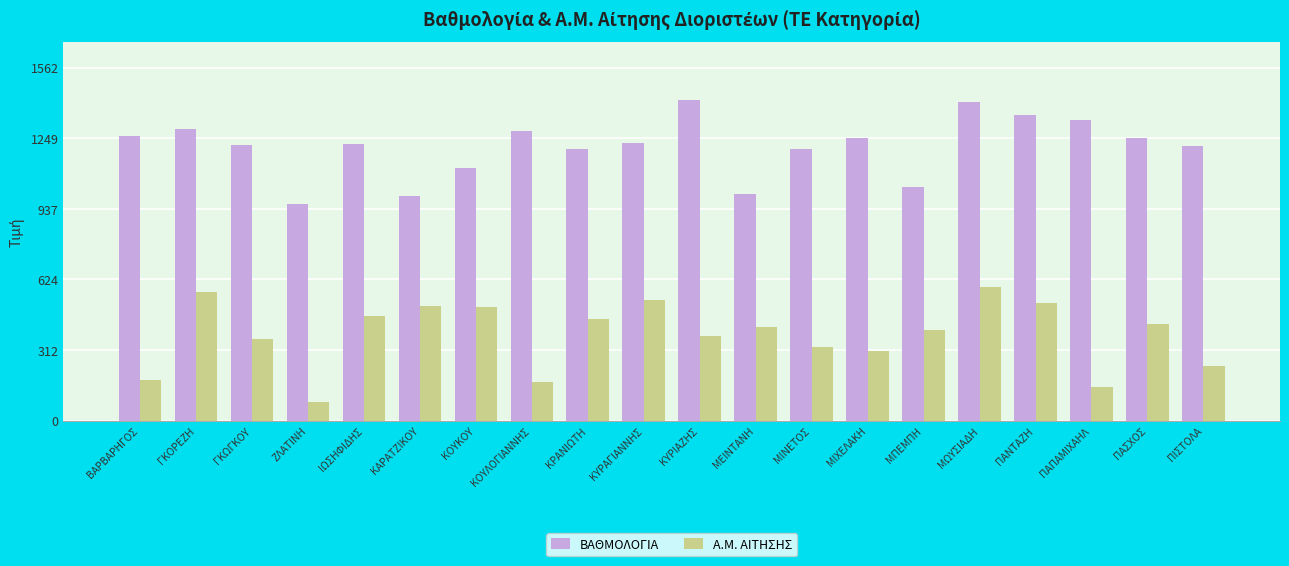

What is the difference between the ΒΑΘΜΟΛΟΓΙΑ values at ΠΑΣΧΟΣ and ΚΑΡΑΤΖΙΚΟΥ?

255